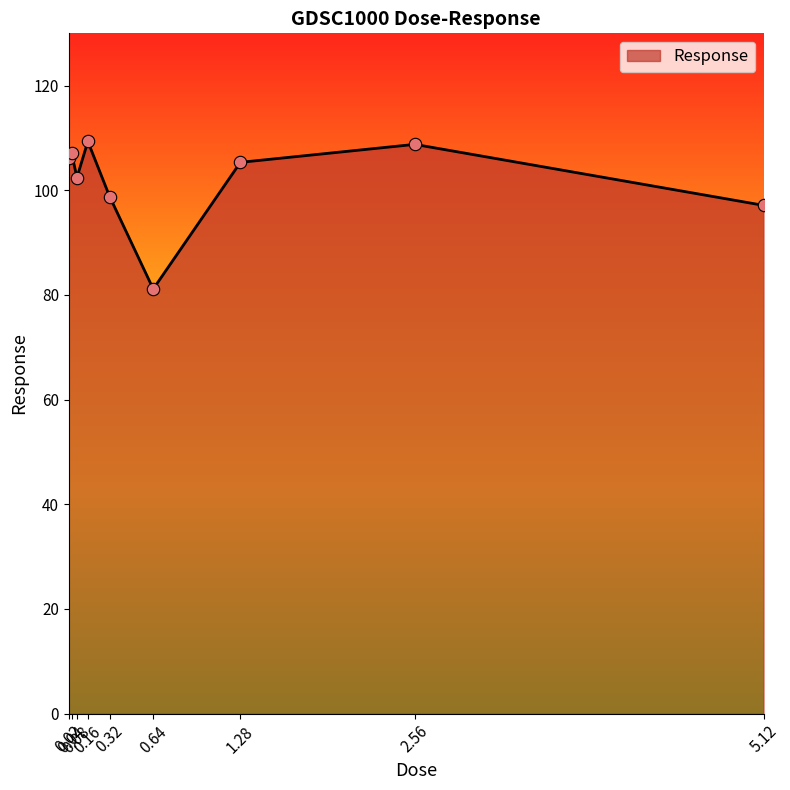

Between 0.08 and 1.28, which is larger?

1.28